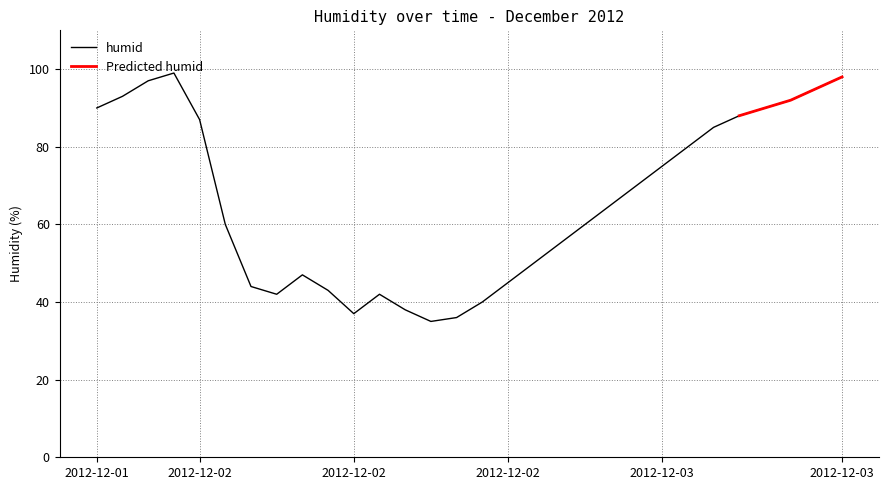

List the labels in order of value, smallest first.

2012-12-02 17:00, 2012-12-02 18:00, 2012-12-02 14:00, 2012-12-02 16:00, 2012-12-02 19:00, 2012-12-02 11:00, 2012-12-02 15:00, 2012-12-02 13:00, 2012-12-02 10:00, 2012-12-02 20:00, 2012-12-02 12:00, 2012-12-02 21:00, 2012-12-02 22:00, 2012-12-02 09:00, 2012-12-02 23:00, 2012-12-03 00:00, 2012-12-03 01:00, 2012-12-03 02:00, 2012-12-03 03:00, 2012-12-03 04:00, 2012-12-02 08:00, 2012-12-03 05:00, 2012-12-01 20:00, 2012-12-03 06:00, 2012-12-03 07:00, 2012-12-01 21:00, 2012-12-03 08:00, 2012-12-01 22:00, 2012-12-03 09:00, 2012-12-01 23:00